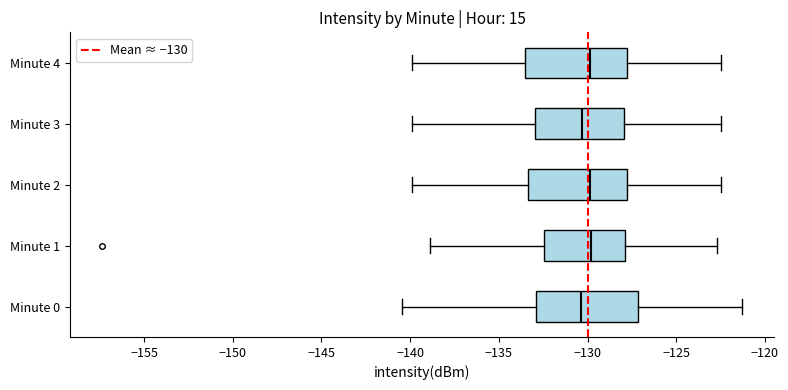

Reading bottom to top, transcribe this box plot: for each box, give where its median line is, the range the box spans, and where its two whiskers end, as read against the x-axis. The values are not printed on the chart, so give them approximately, as read against the axis.

Minute 0: median -130.5, box -133.0 to -127.0, whiskers -140.5 to -121.5
Minute 1: median -130.0, box -132.5 to -128.0, whiskers -139.0 to -122.5
Minute 2: median -130.0, box -133.5 to -128.0, whiskers -140.0 to -122.5
Minute 3: median -130.5, box -133.0 to -128.0, whiskers -140.0 to -122.5
Minute 4: median -130.0, box -133.5 to -128.0, whiskers -140.0 to -122.5